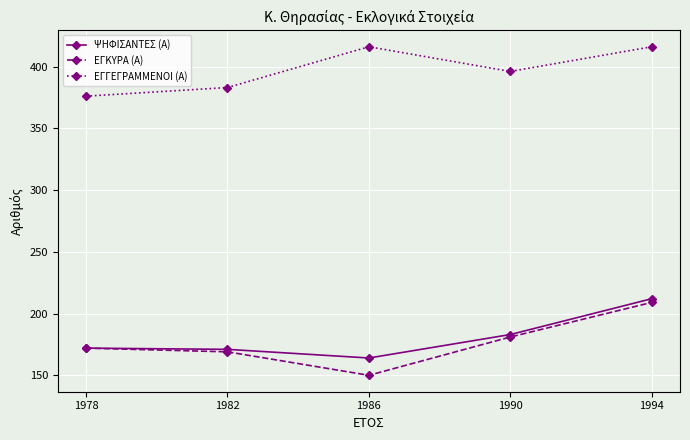

Which series changed the most between 1982 and 1986?

ΕΓΓΕΓΡΑΜΜΕΝΟΙ (Α)